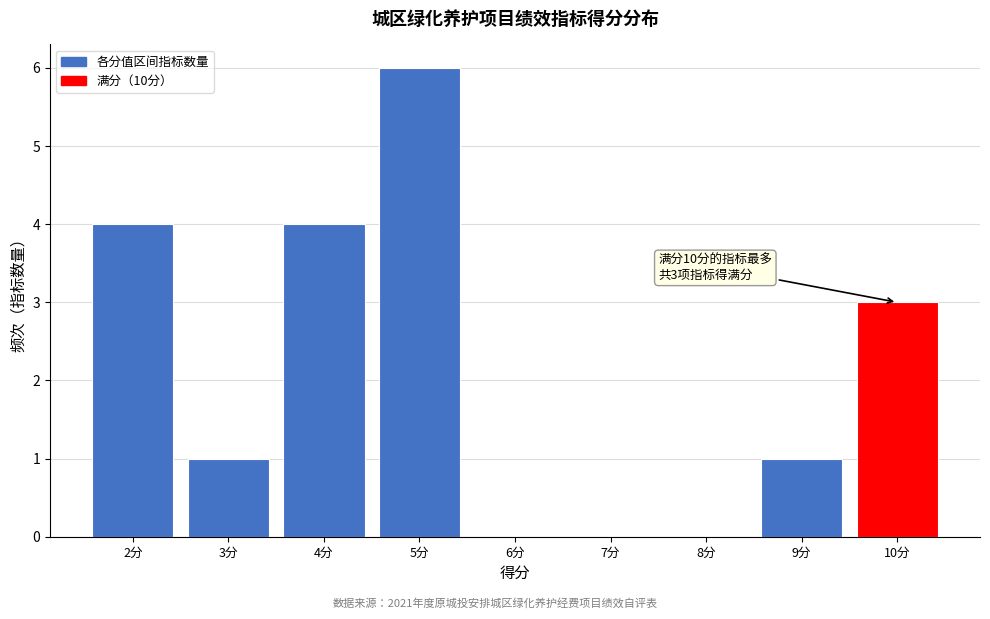

Which range on the x-axis has the tallest bar?

4.5 to 5.5